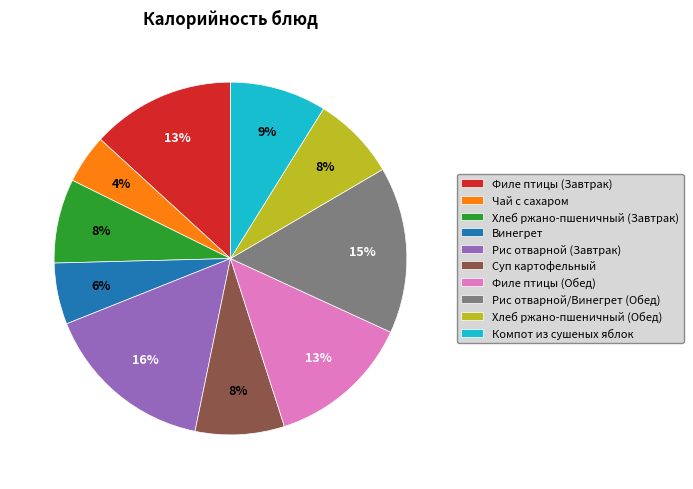

Between Рис отварной (Завтрак) and Хлеб ржано-пшеничный (Завтрак), which is larger?

Рис отварной (Завтрак)